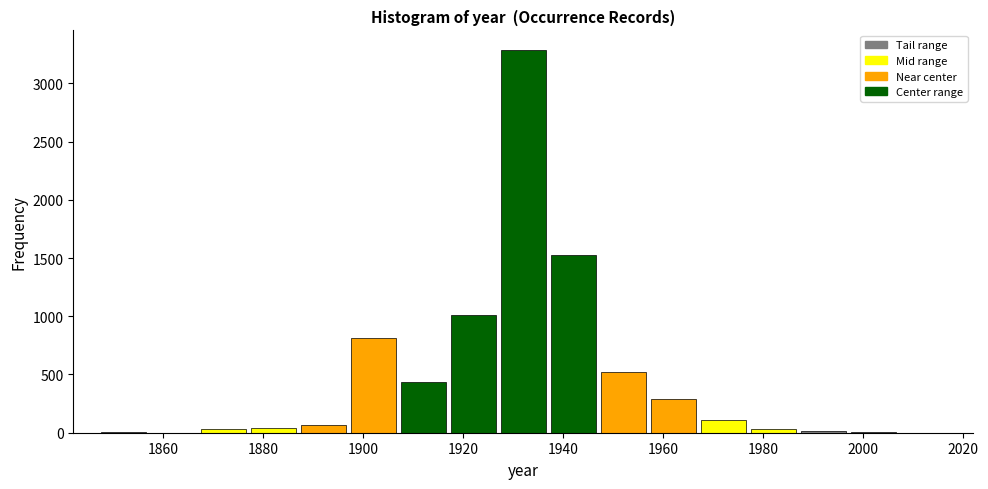

How tall is the bar that spans 1907 to 1917 on the x-axis? Neither the bar edges nor the heights are printed on the chart, so give them approximately, as read against the axes.

450